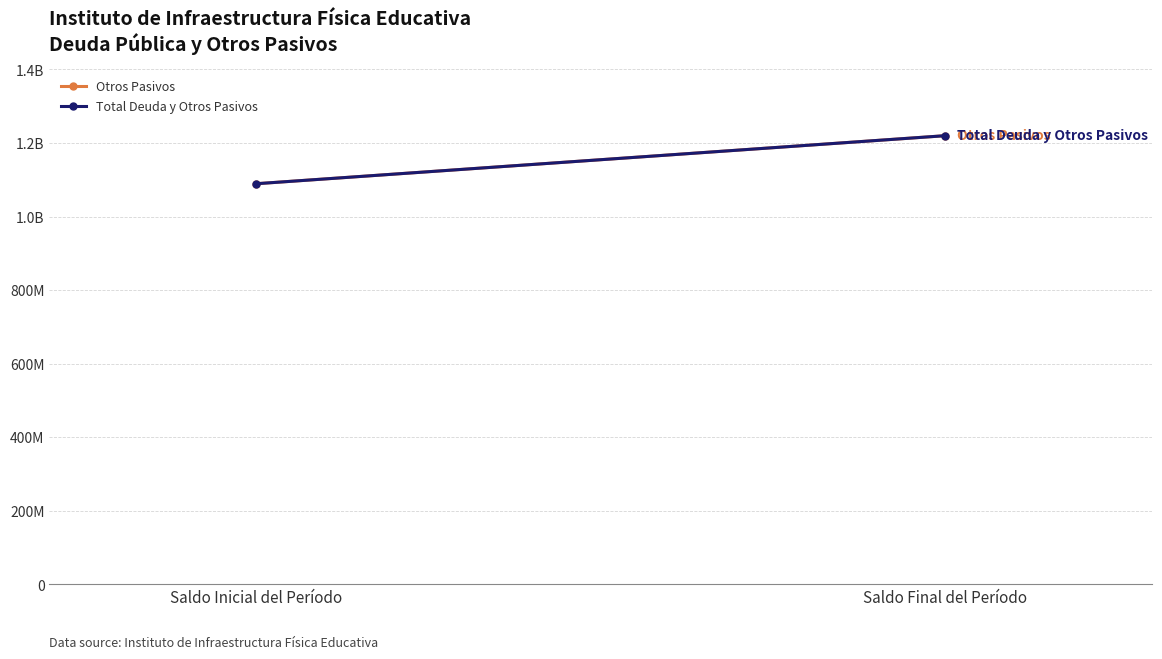

Which series changed the most between Saldo Inicial del Período and Saldo Final del Período?

Otros Pasivos